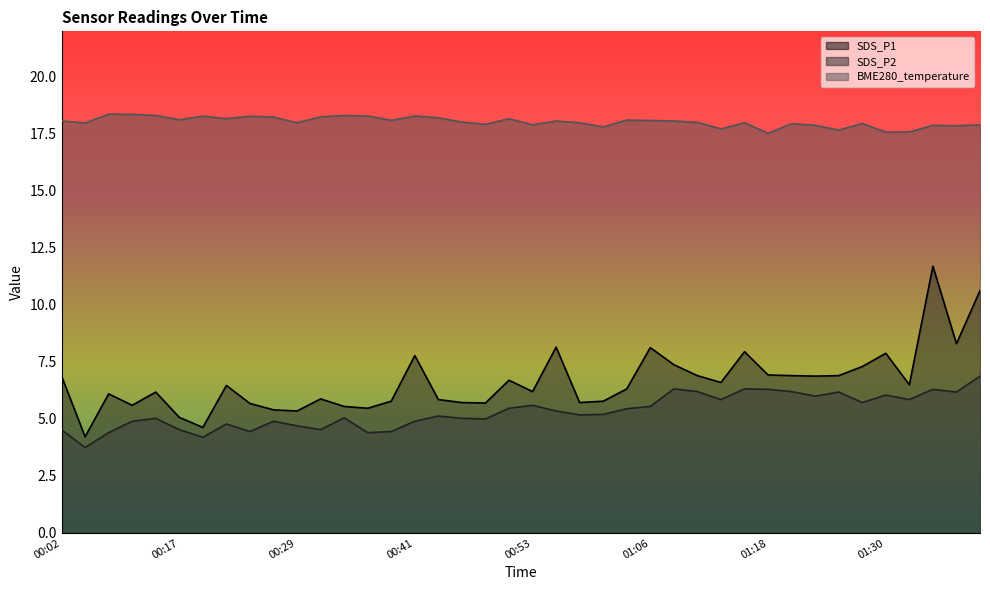

What are all the series names shown in the legend?

SDS_P1, SDS_P2, BME280_temperature